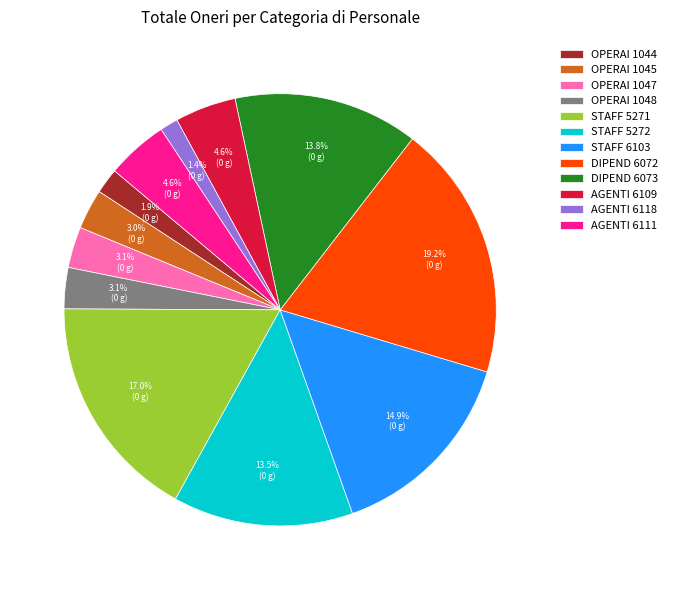

Is there a majority slice in this chart?

No